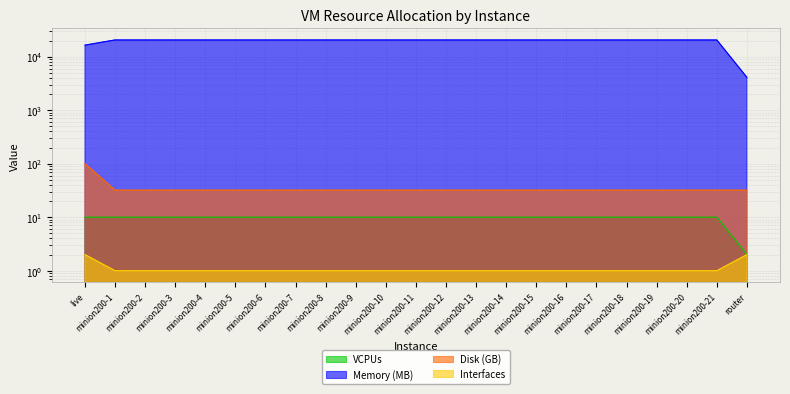

How many lines are shown in the chart?

4